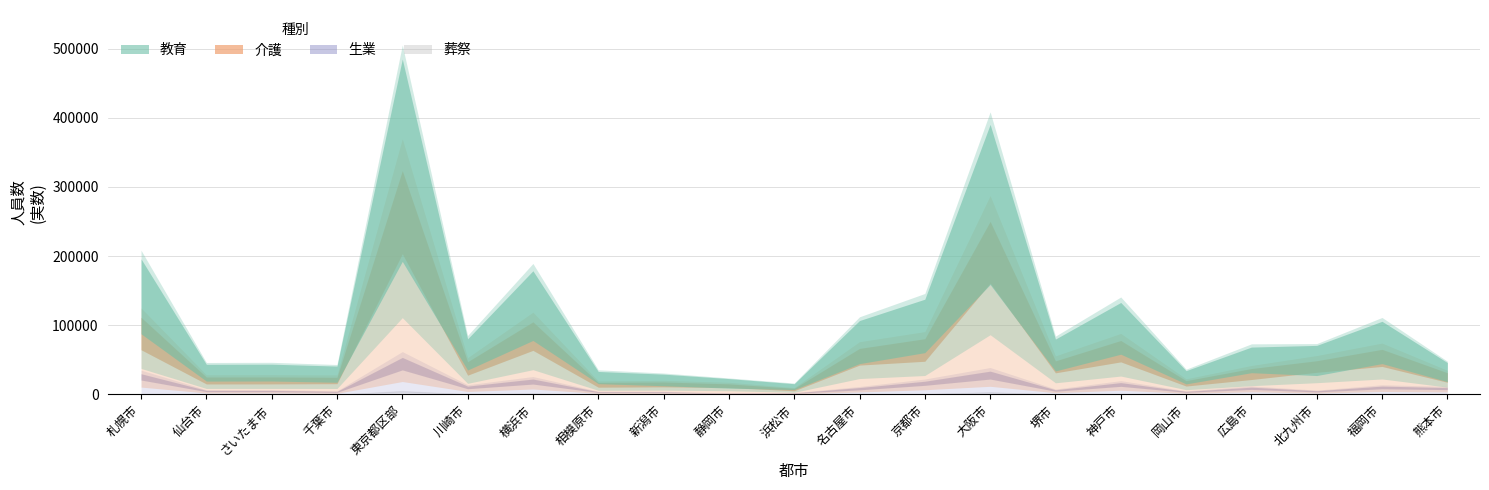

What is the label of the 3rd point from the left?

さいたま市